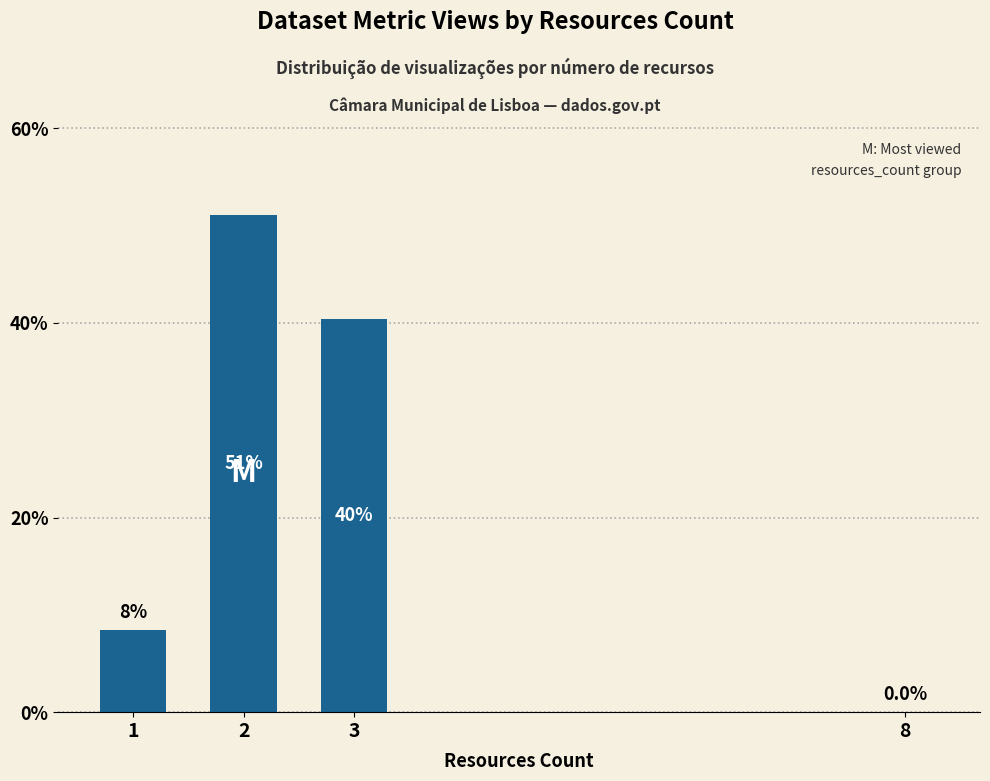

What is the change in value from 2 to 8?

-51.1